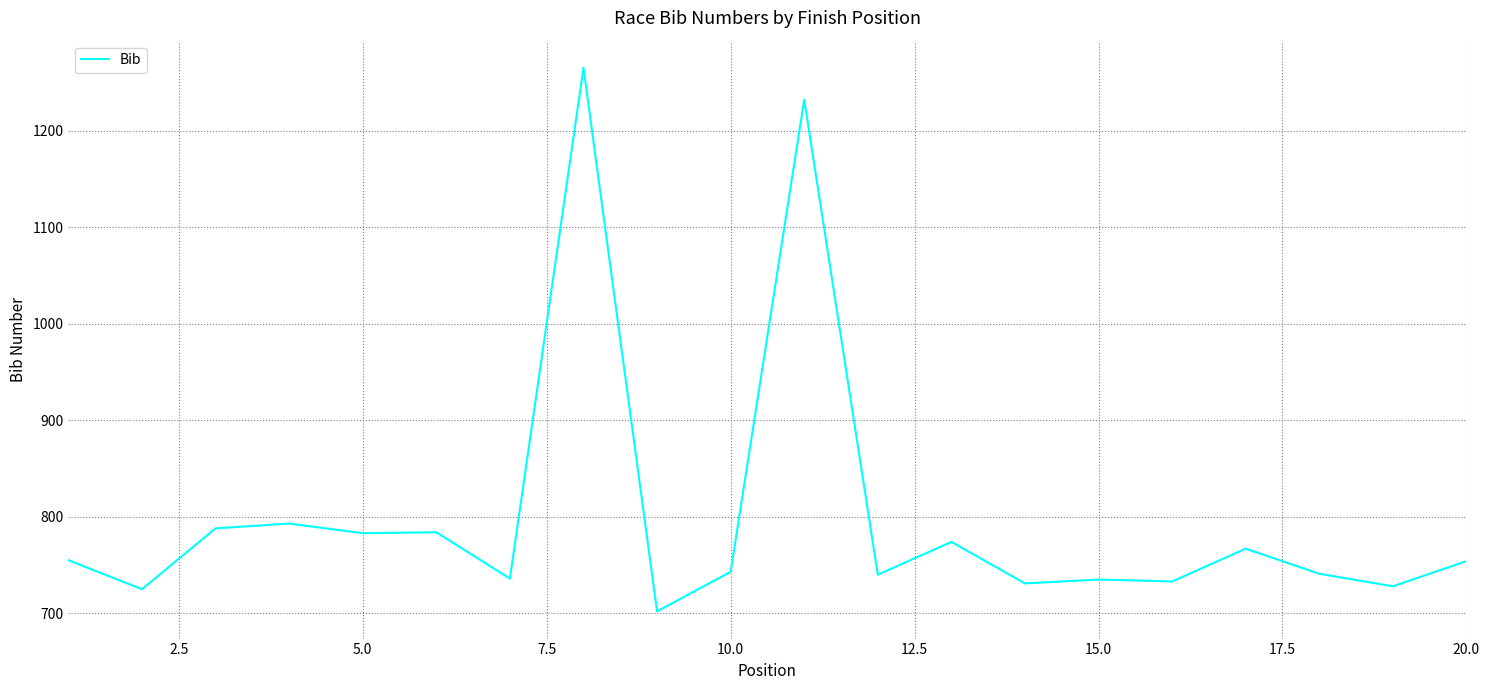

What is the smallest value displayed?

702